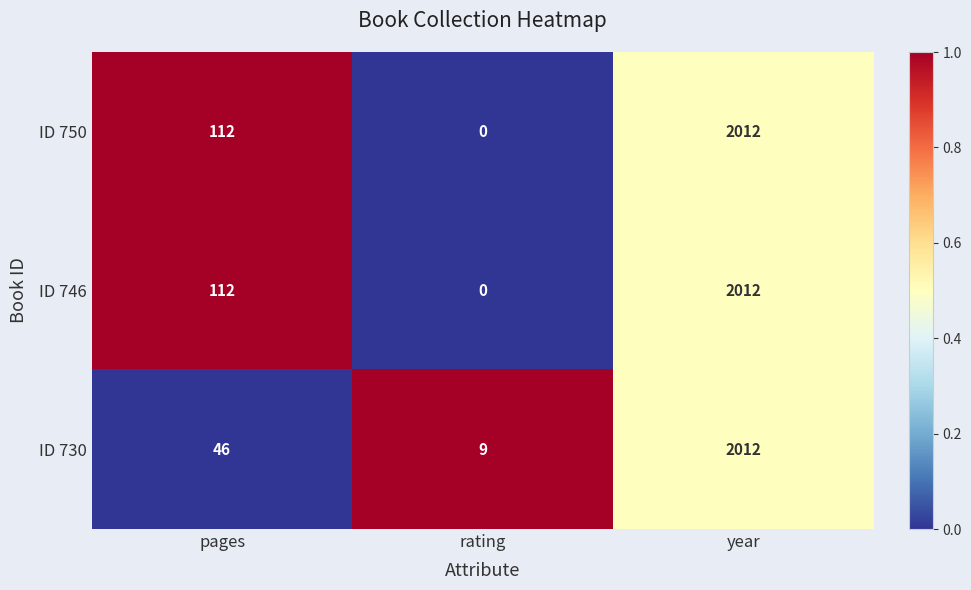

Reading left to right, transcribe all the data shown in this chart.

ID 750: pages=112	rating=0	year=2012
ID 746: pages=112	rating=0	year=2012
ID 730: pages=46	rating=9	year=2012